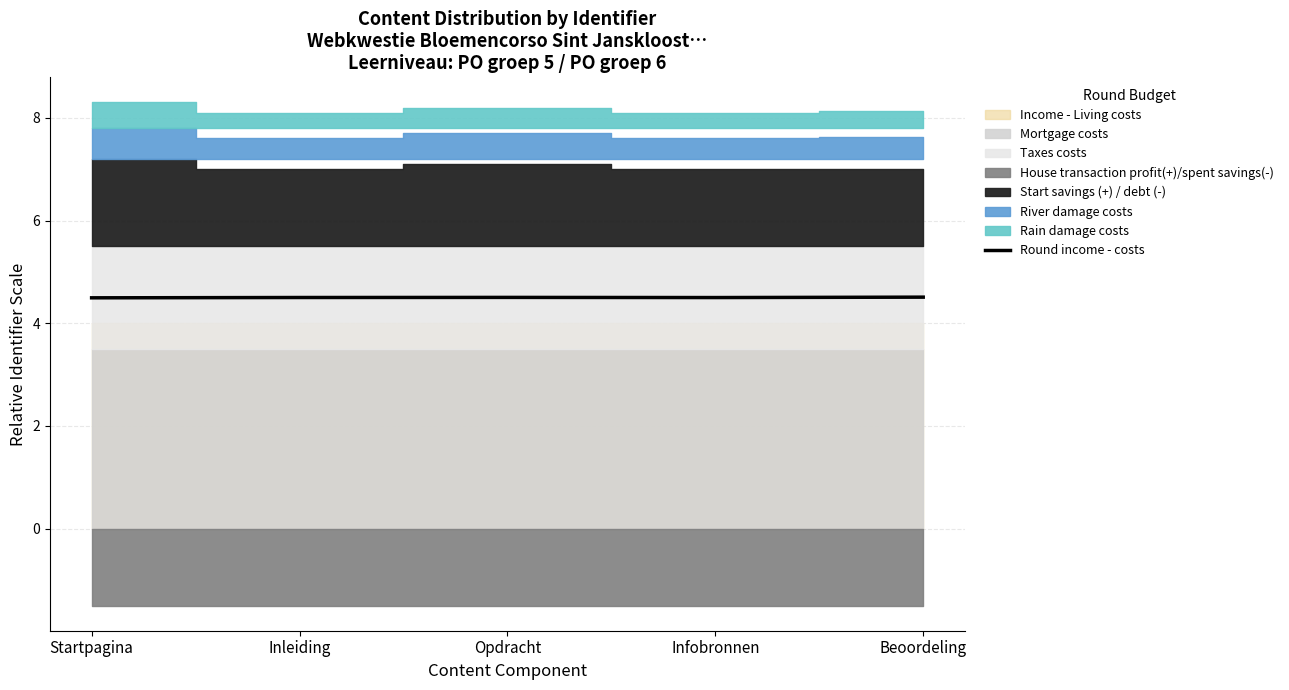

Reading left to right, transcribe all the data shown in this chart.

Startpagina=4.5	Inleiding=4.5	Opdracht=4.5	Infobronnen=4.5	Beoordeling=4.5